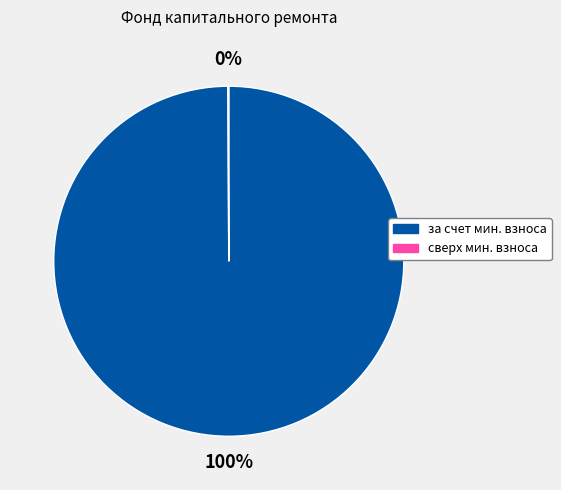

To the nearest percent, what is the difference between the largest and smallest slice percentages?

100%